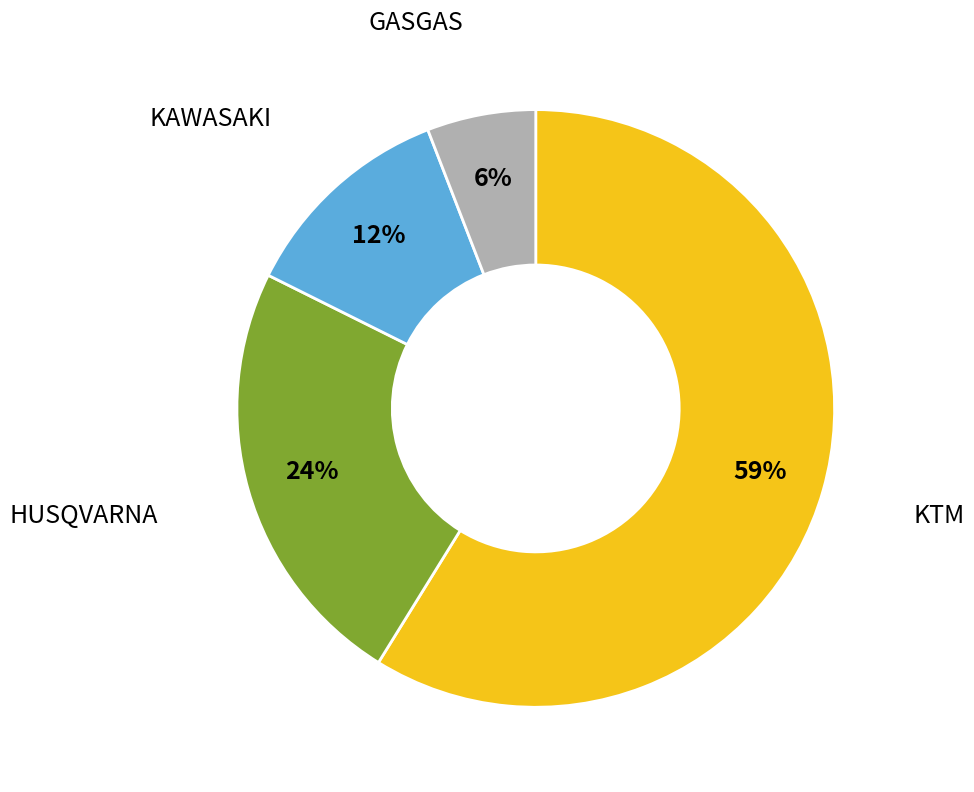

Does any single category account for the majority?

Yes